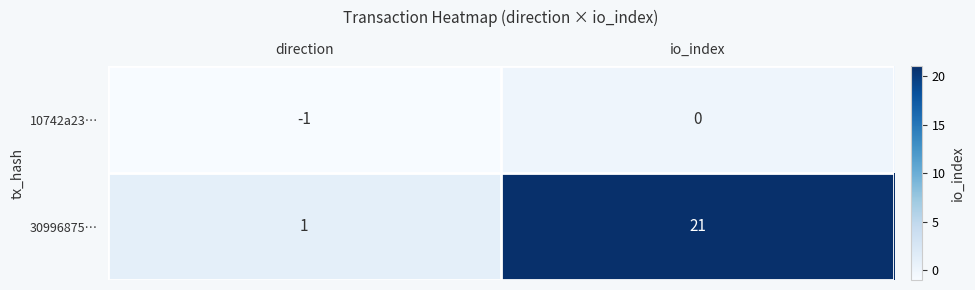

List the series in order of their peak value, highest first.

30996875…, 10742a23…